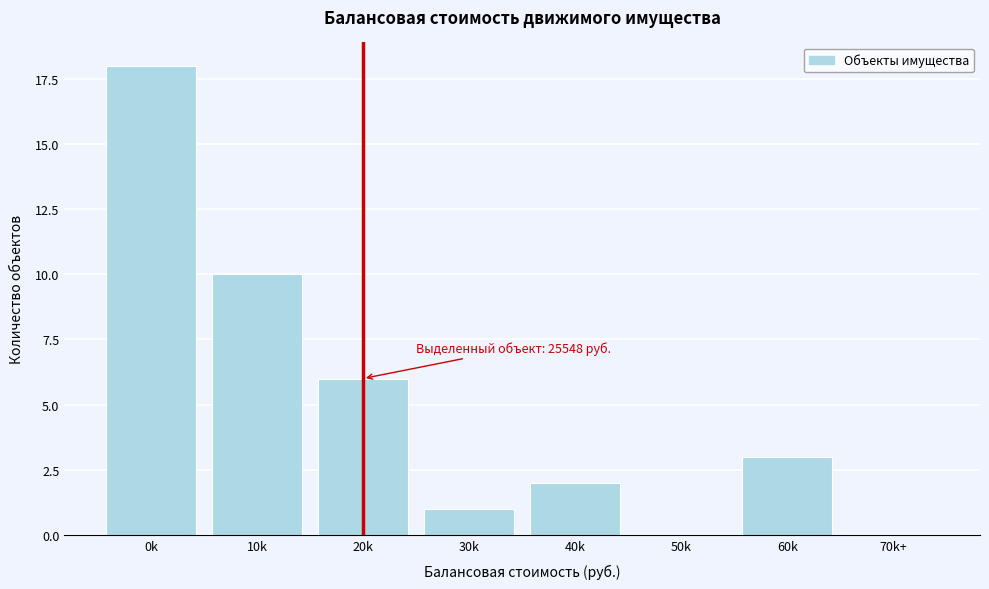

Reading left to right, transcribe all the data shown in this chart.

0k=18	10k=10	20k=6	30k=1	40k=2	50k=0	60k=3	70k+=0